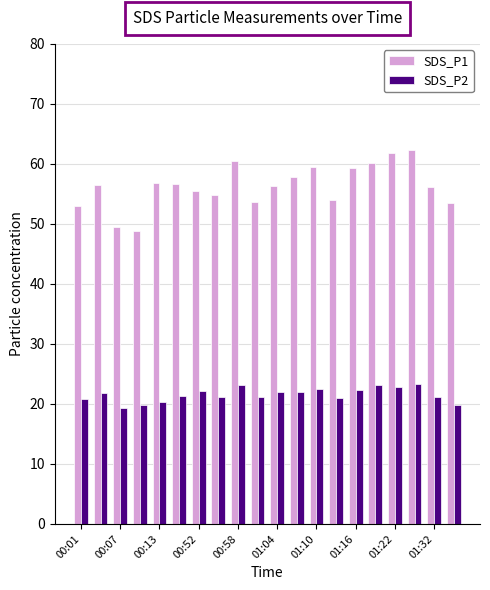

What is the smallest value displayed?

19.3